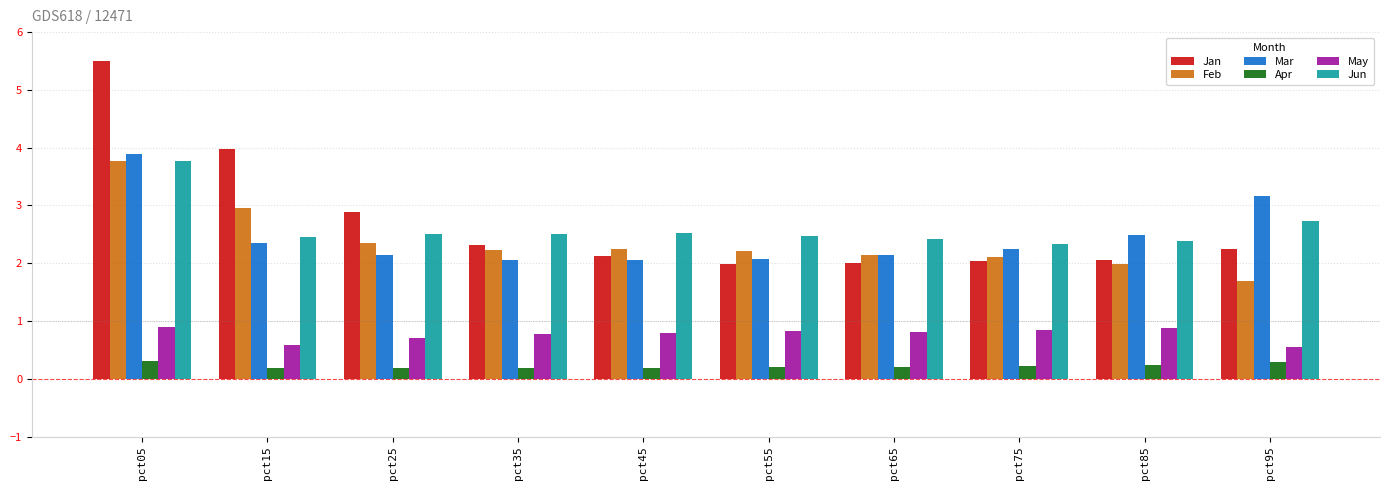

Which category has the highest value across all series?

pct05